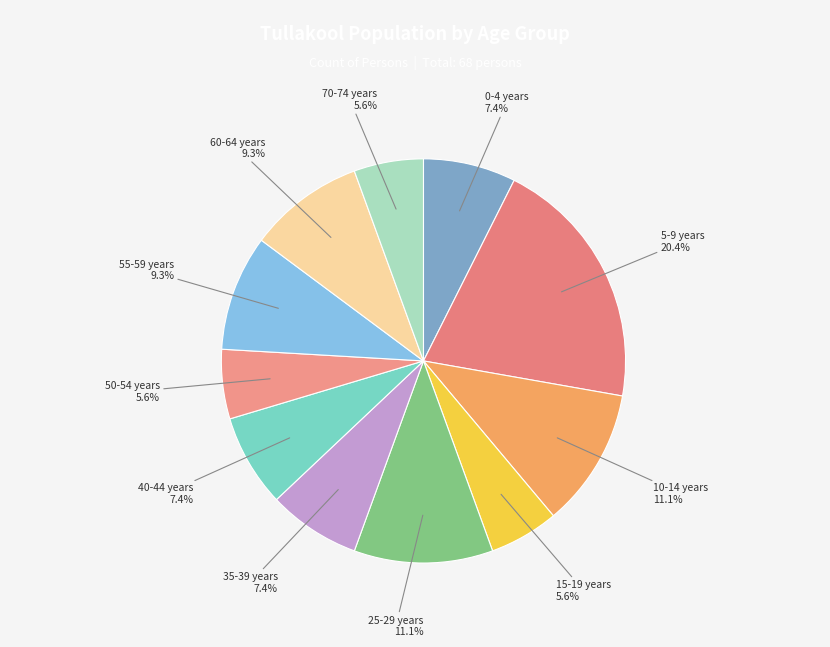

Which slice is the largest?

5-9 years